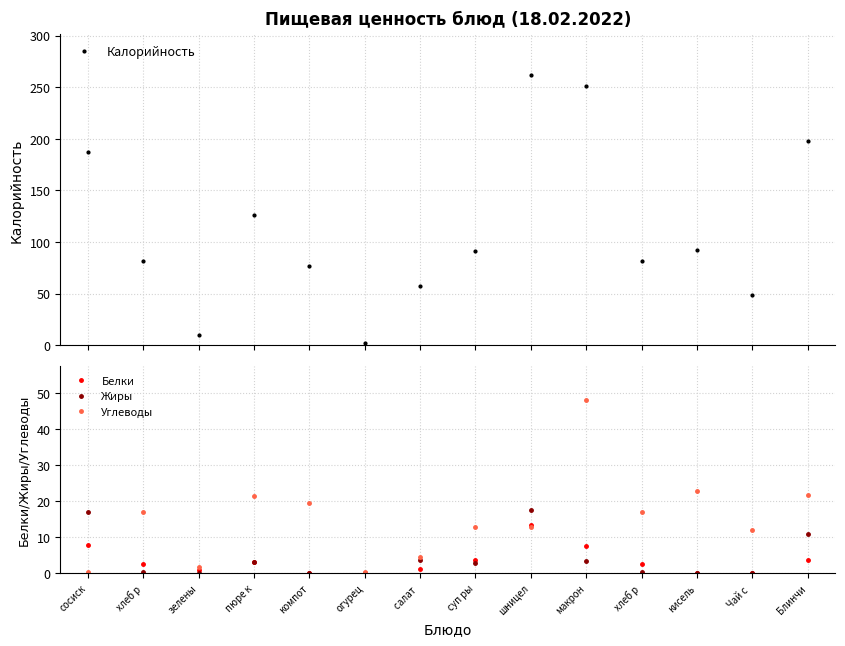

True or false: Белки has a value of 3.3 at шницел.

False